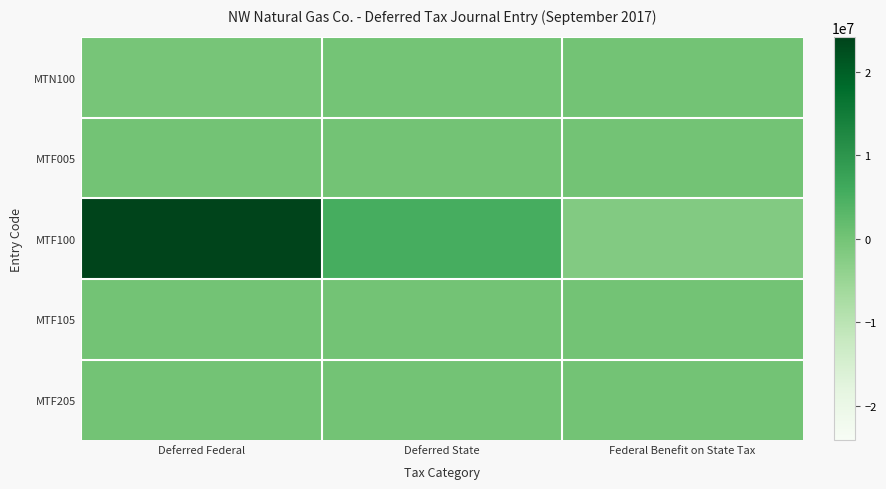

Count the number of categories in the chart.

3